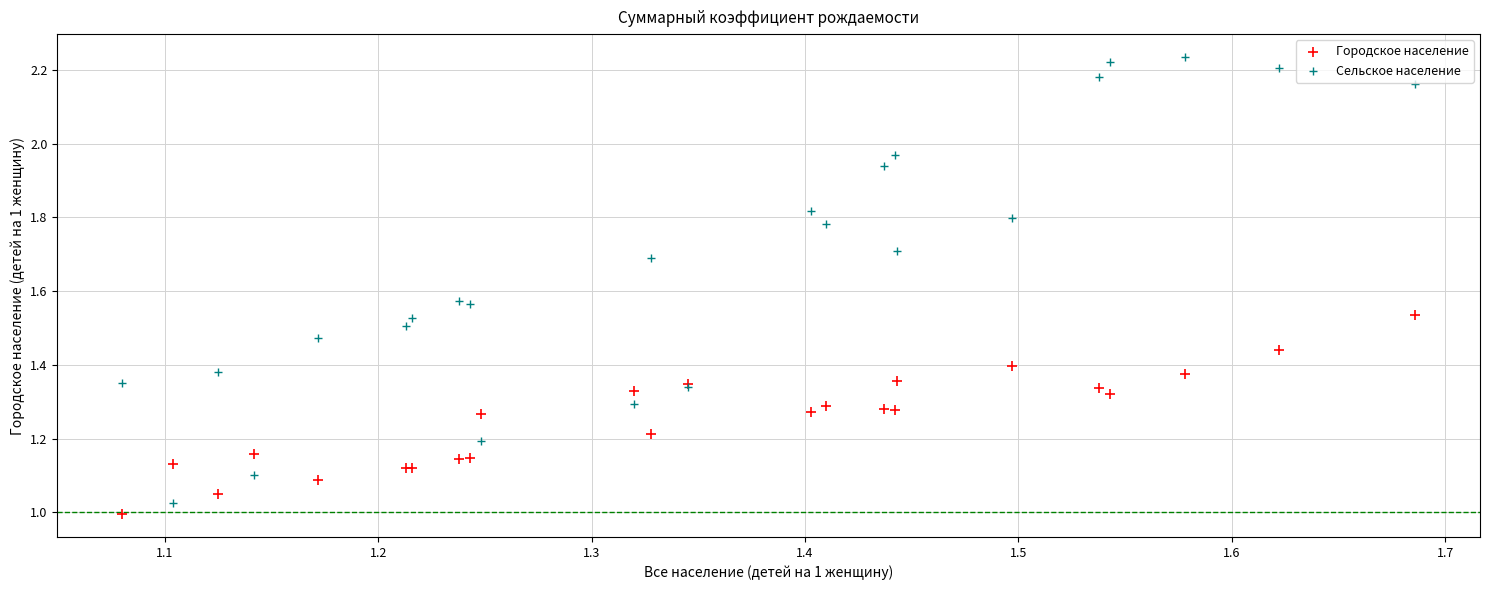

What is the X range (max minus min) for the scatter plot?

0.6